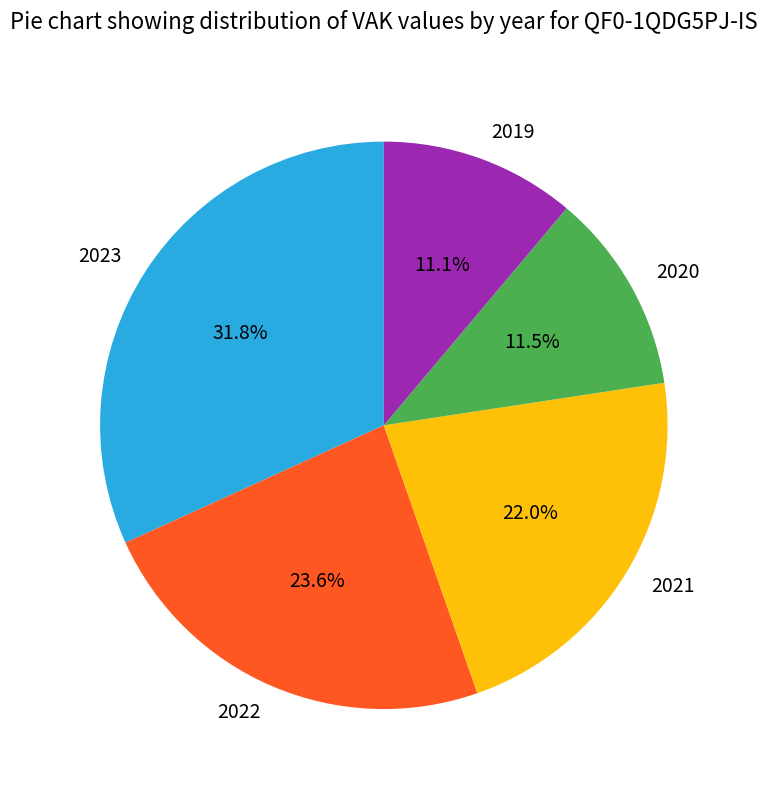

Is 2019 the majority of the pie?

No